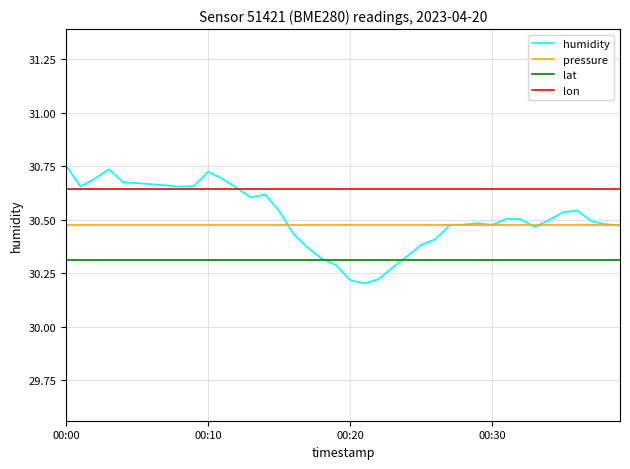

List the series in order of their peak value, lowest first.

lat, pressure, lon, humidity